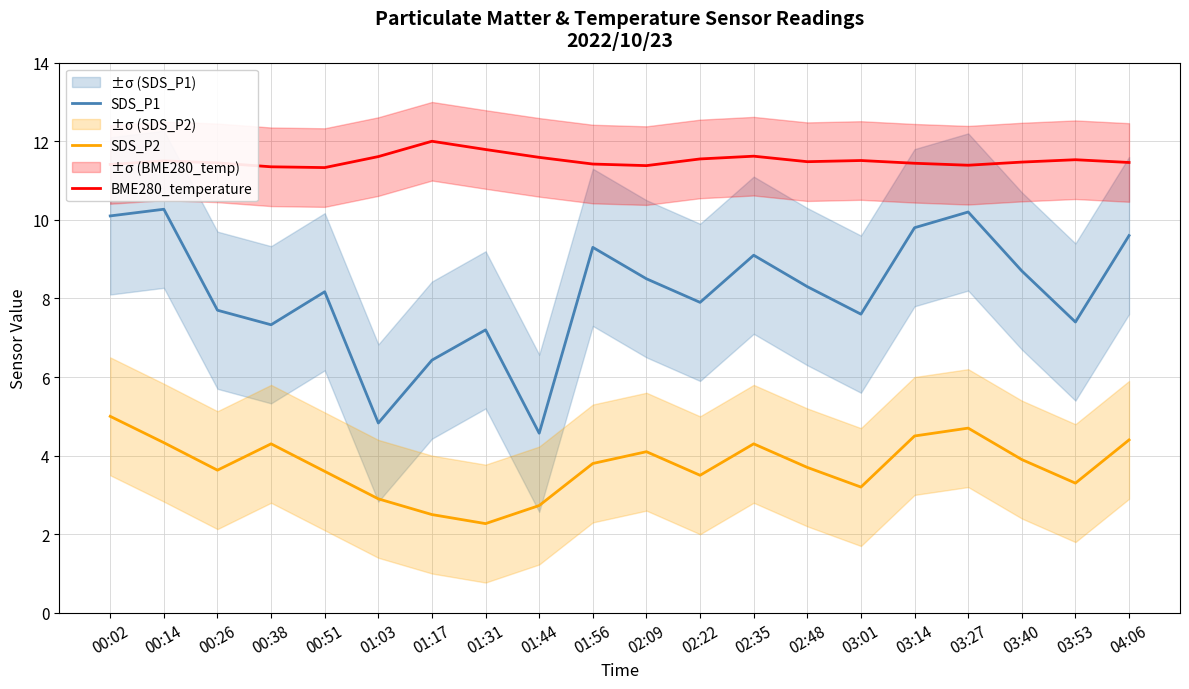

What is the value of the SDS_P1 point at the 18th from the left?

8.7